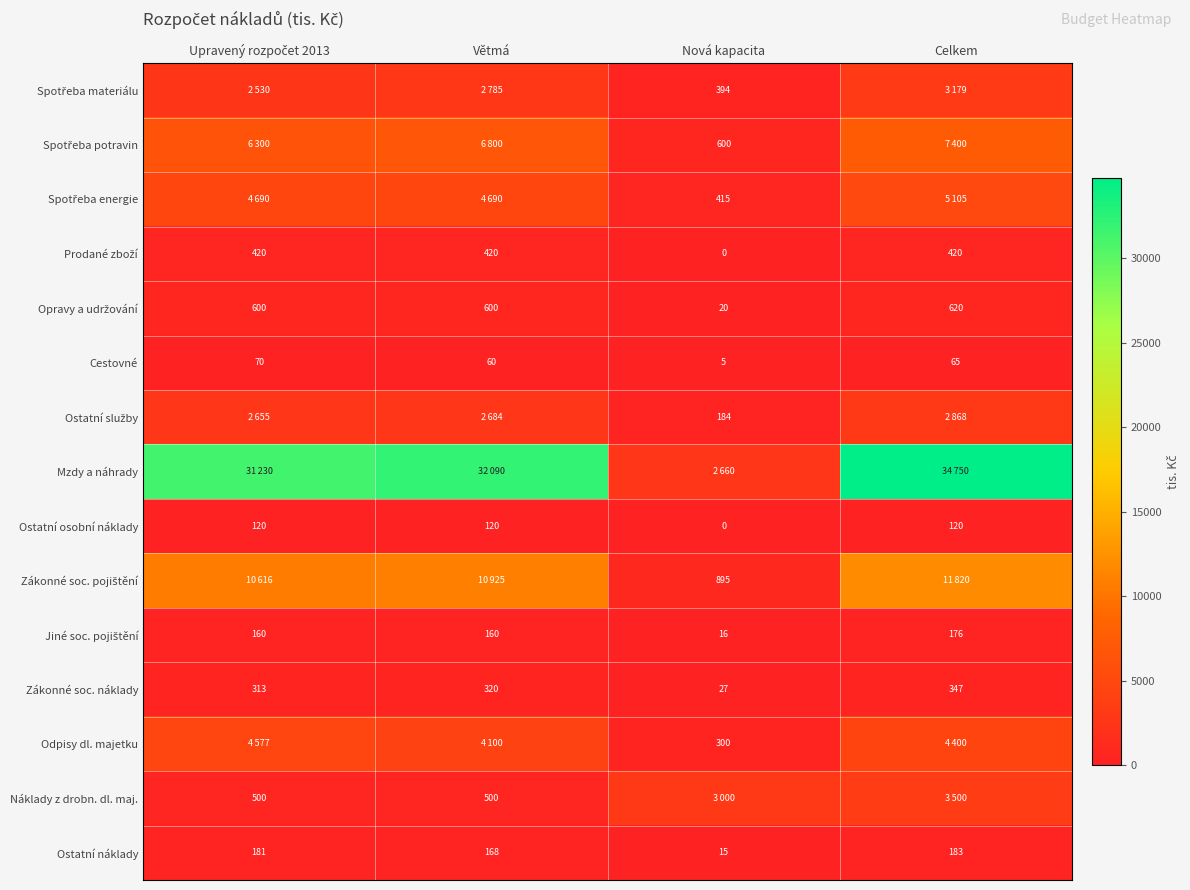

What is the sum of all Ostatní náklady values?

547